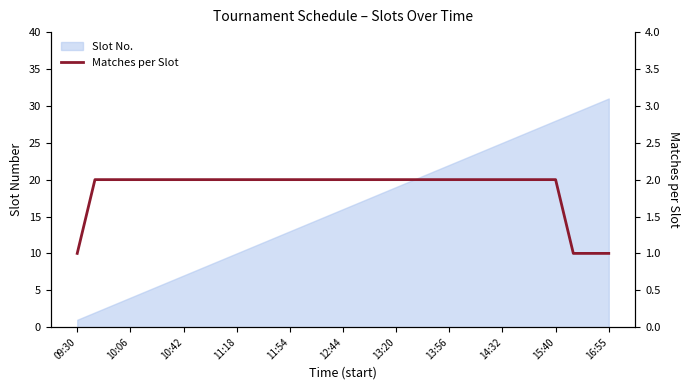

What is the minimum value shown in the chart?

1